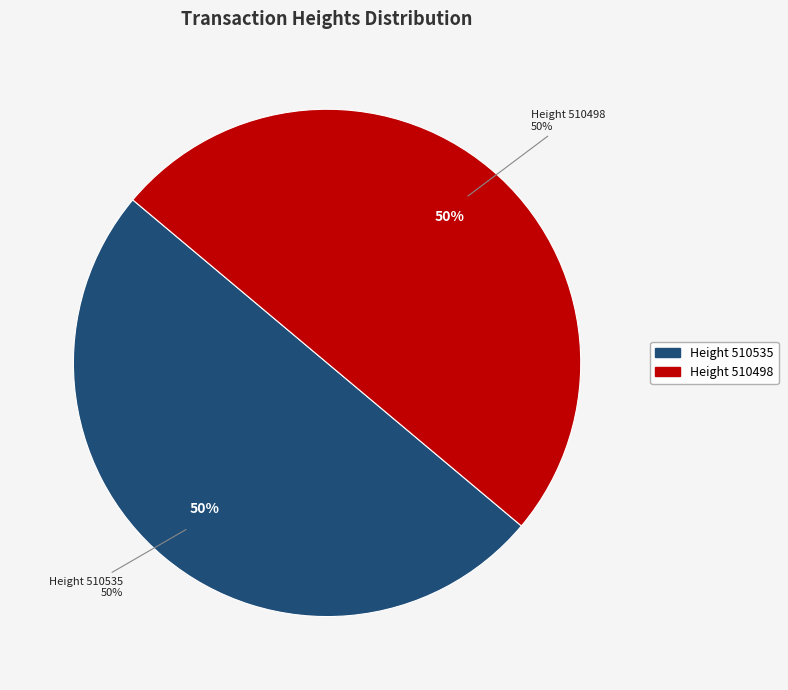

To the nearest percent, what portion does 510498 represent?

50%